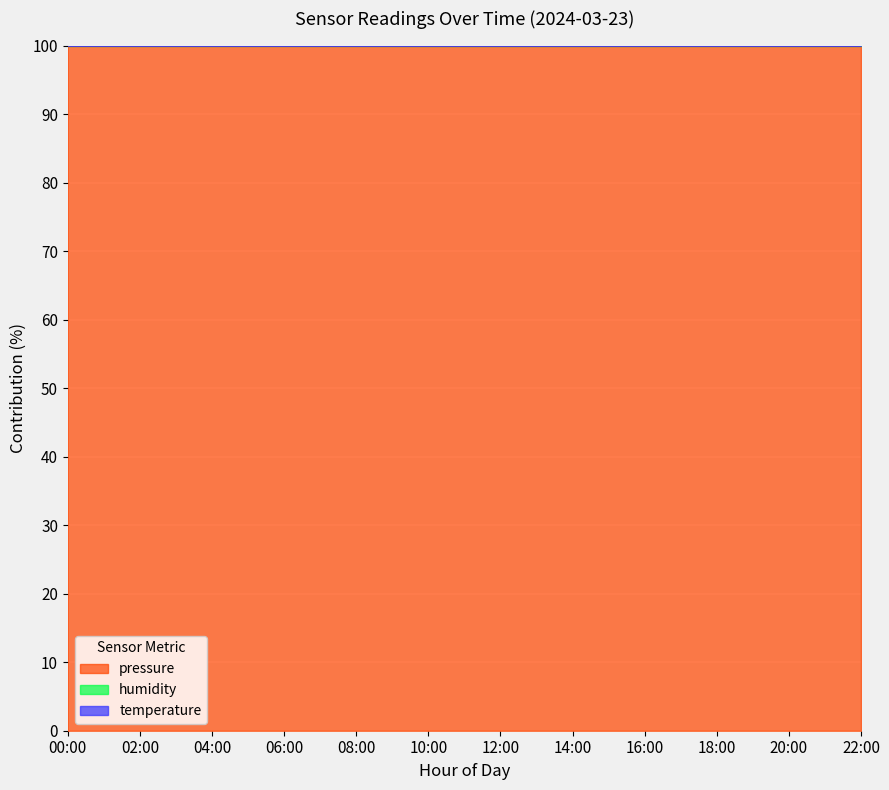

Which category has the highest value across all series?

12:00